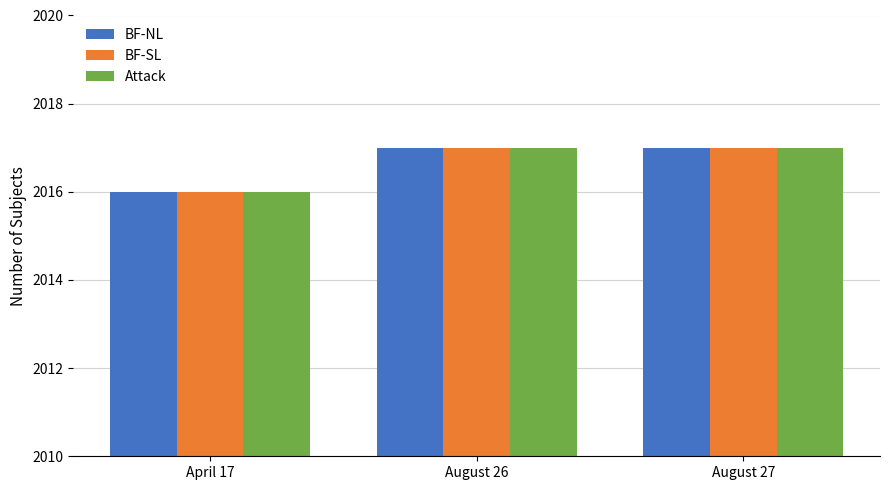

What is the total value across all series at August 26?

6051